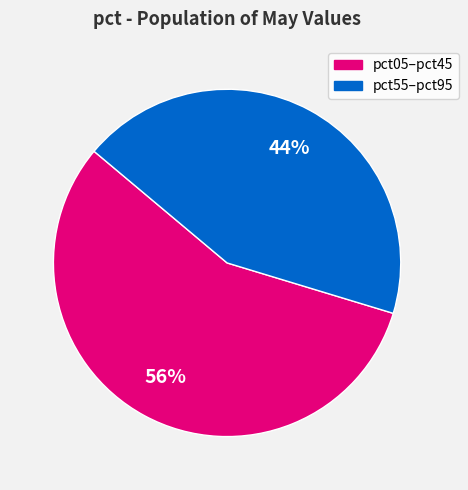

How many slices are in this pie chart?

2